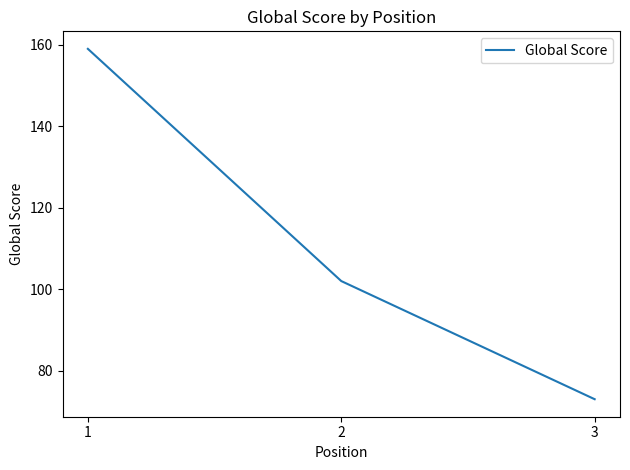

True or false: the data shows 73 at 3.

True